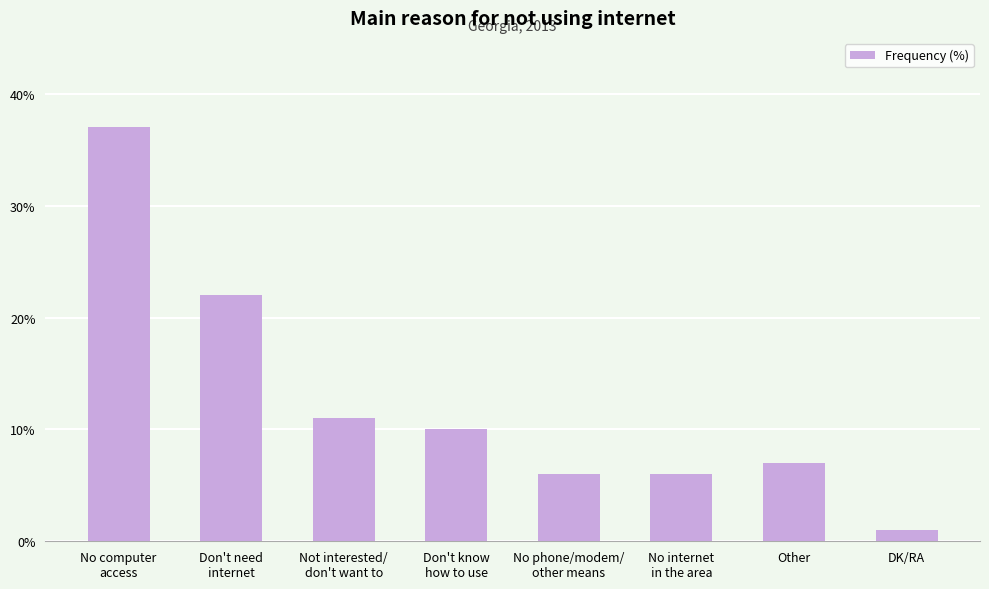

The chart shows a value of 2 at No phone/modem/
other means. True or false?

False